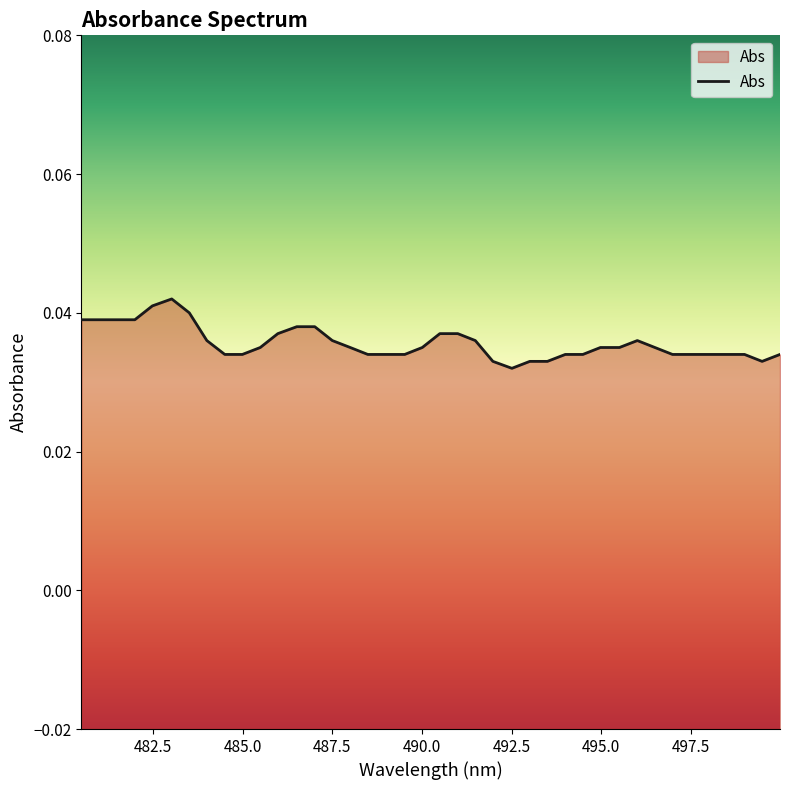

Does the chart display data point markers on the line(s)?

No